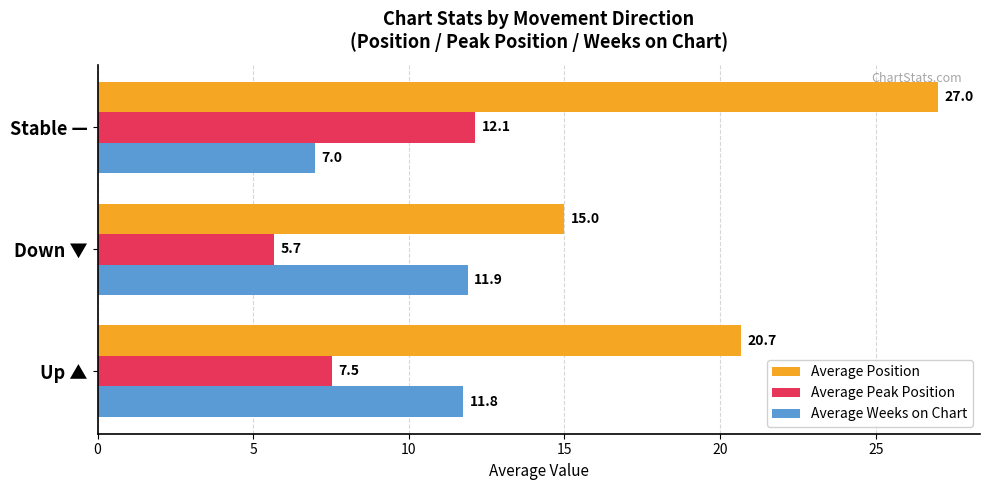

Is it true that Average Peak Position equals 12.1 at Stable —?

True